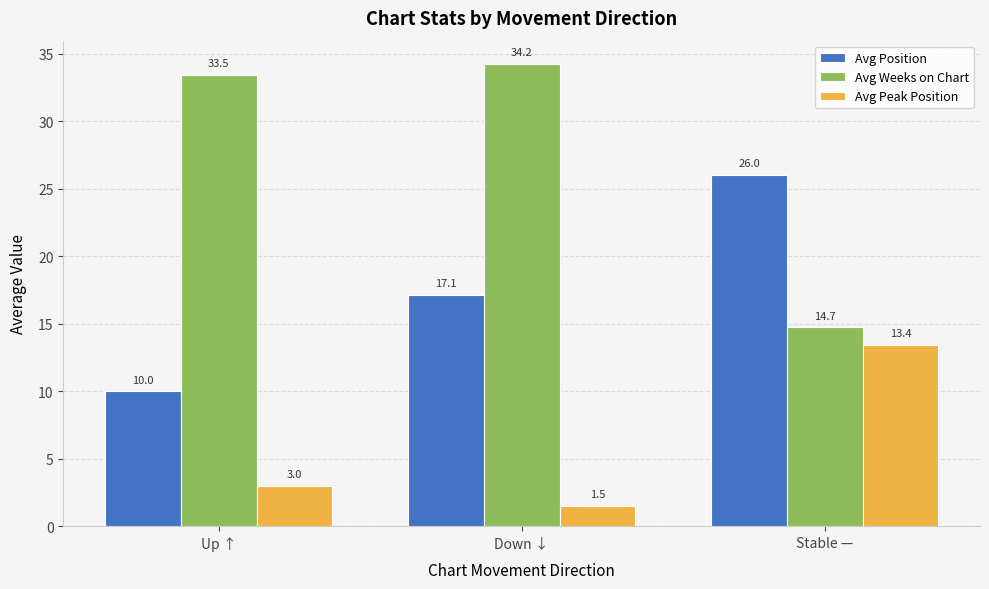

The Avg Weeks on Chart series shows 34.2 at Down ↓. True or false?

True